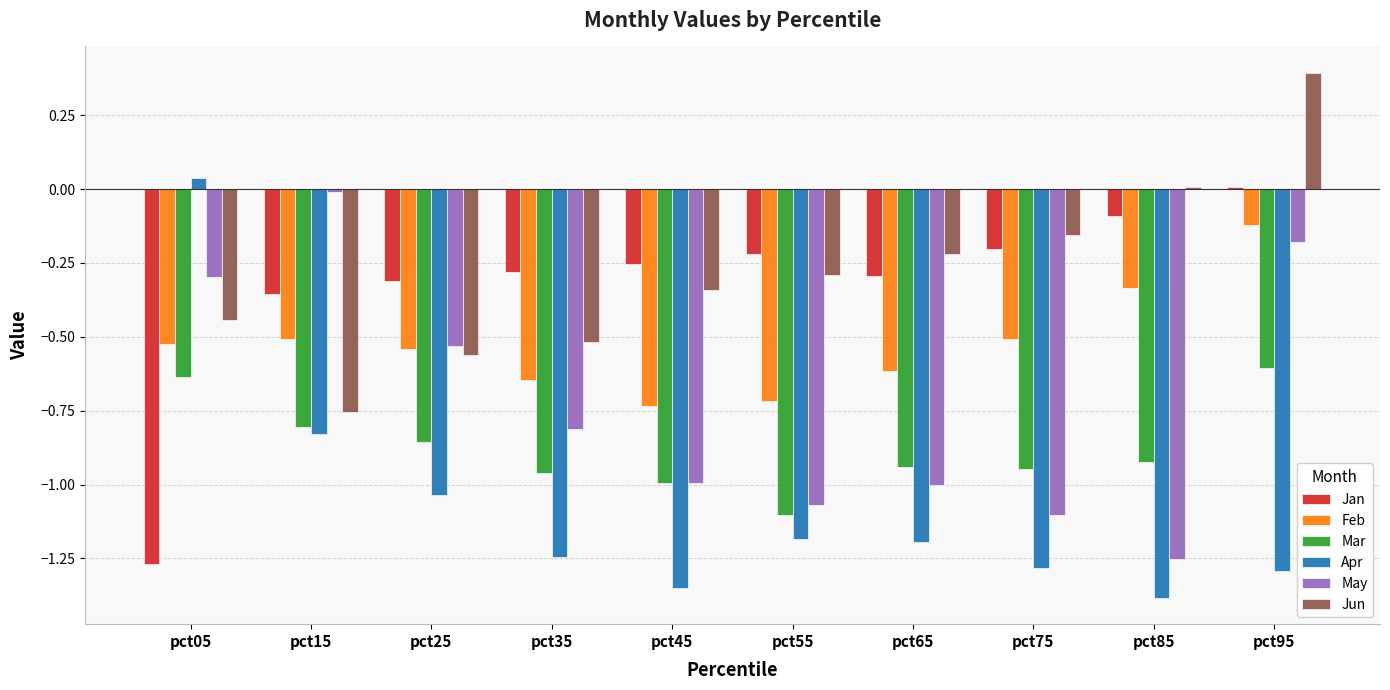

What is the lowest value of the Apr series?

-1.4